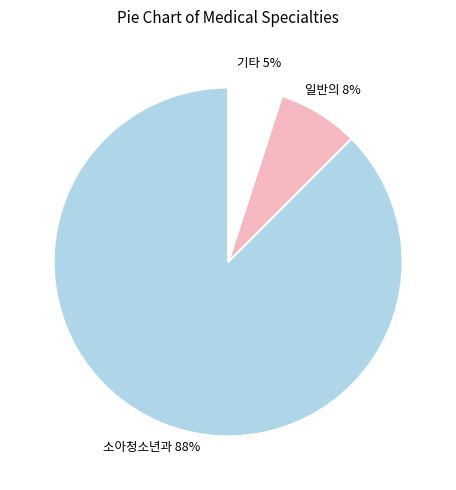

Is there a majority slice in this chart?

Yes